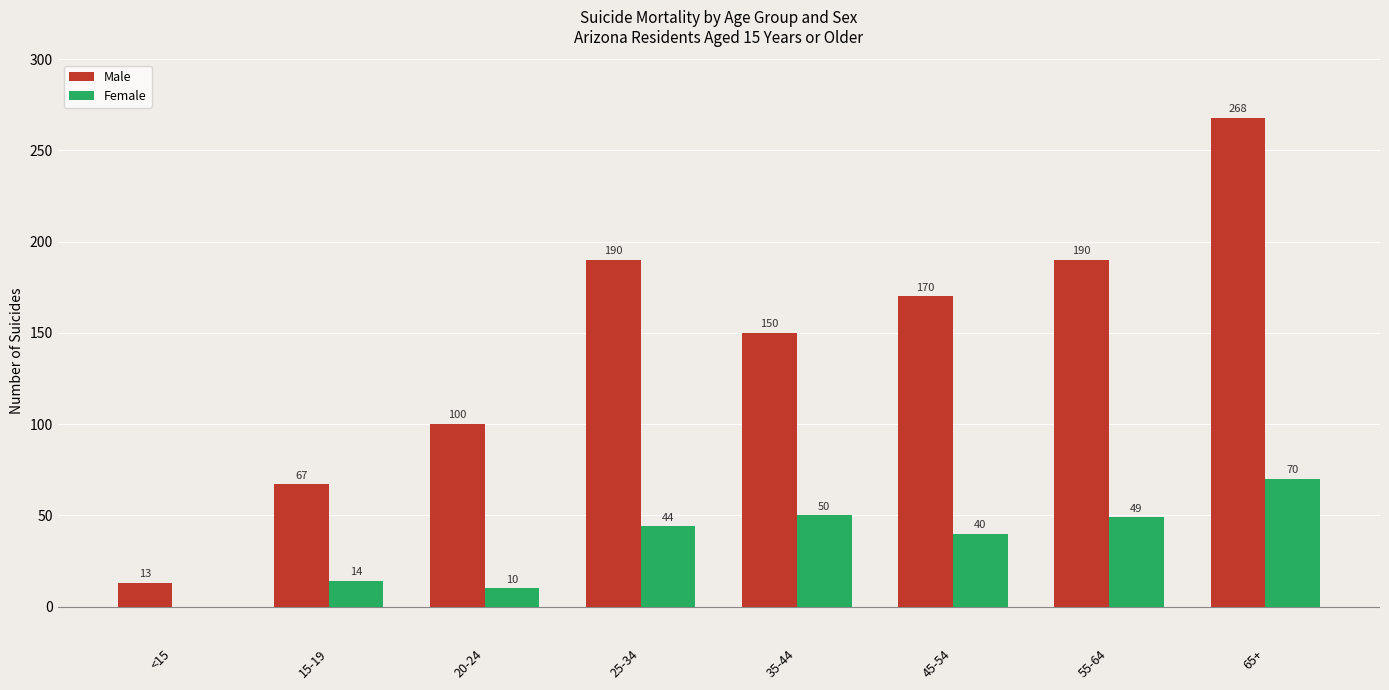

How many values in Female are above zero?

7